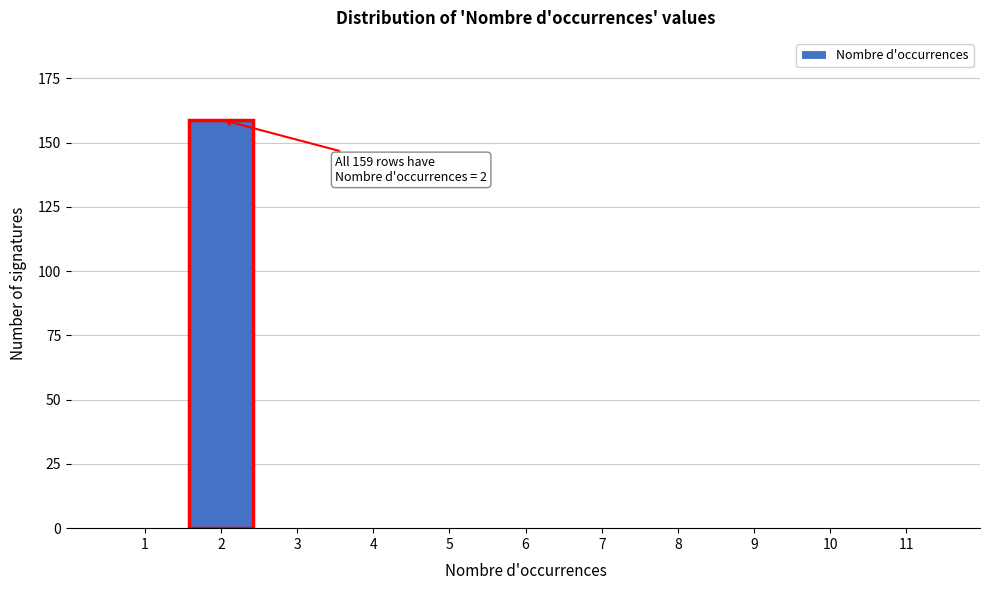

Reading left to right, what are all the values shown in this chart?

1=0	2=159	3=0	4=0	5=0	6=0	7=0	8=0	9=0	10=0	11=0